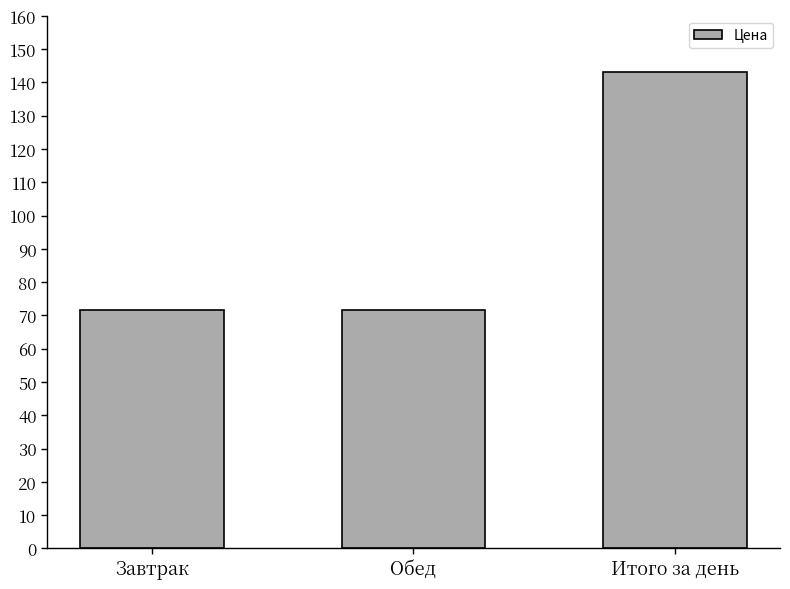

What is the minimum value shown in the chart?

71.5